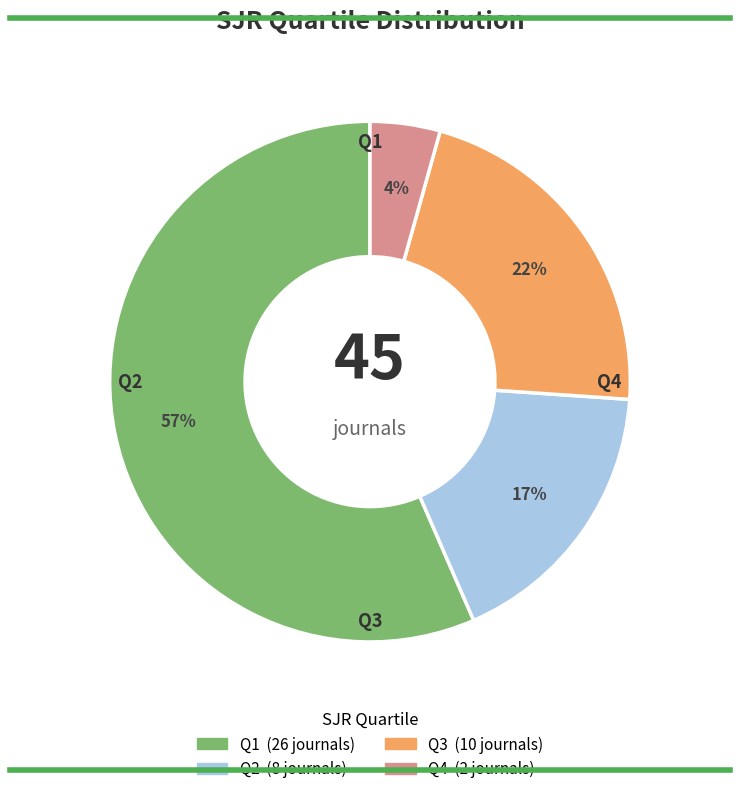

How many slices are in this pie chart?

4